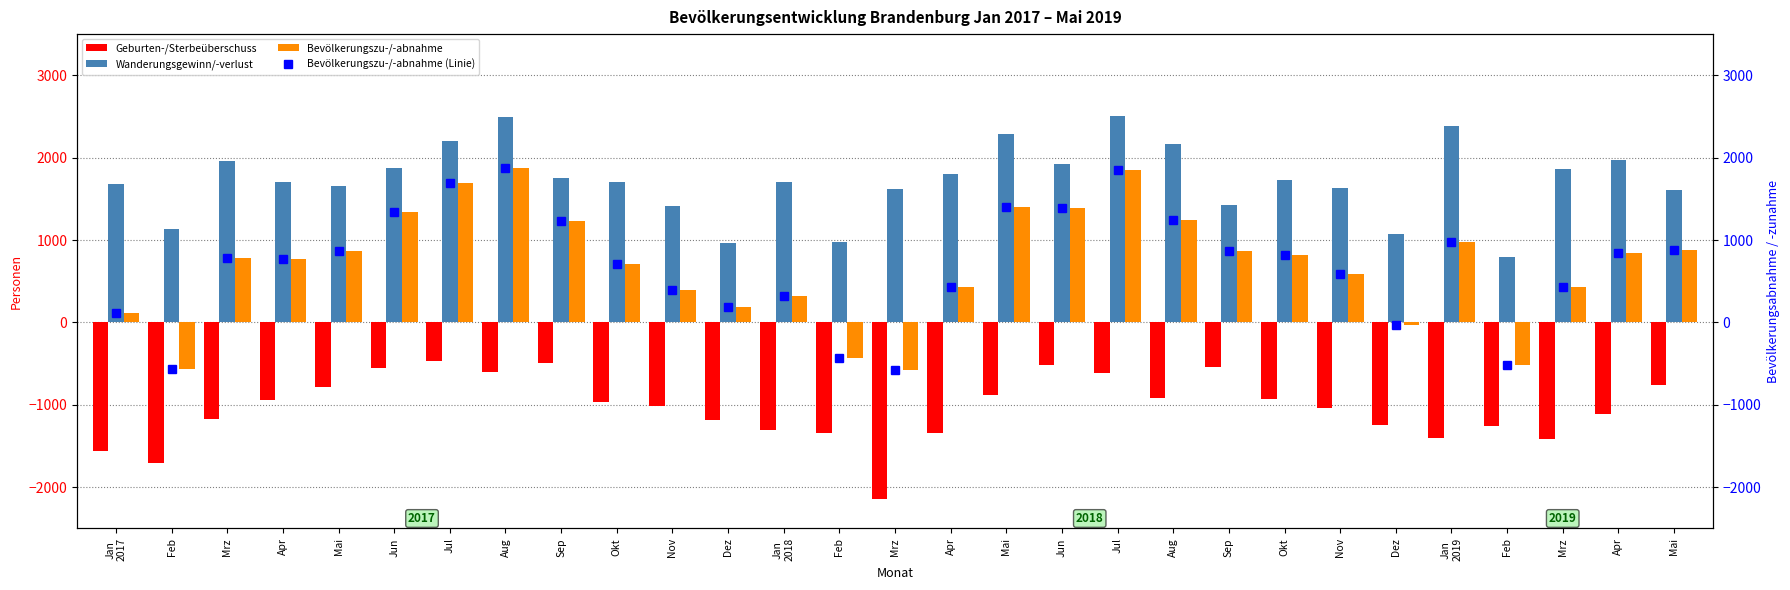

What is the spread (max minus min) of values at Apr?

2651